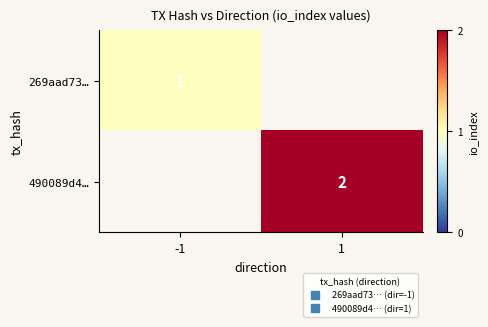

Which series has the largest total across all categories?

490089d4…